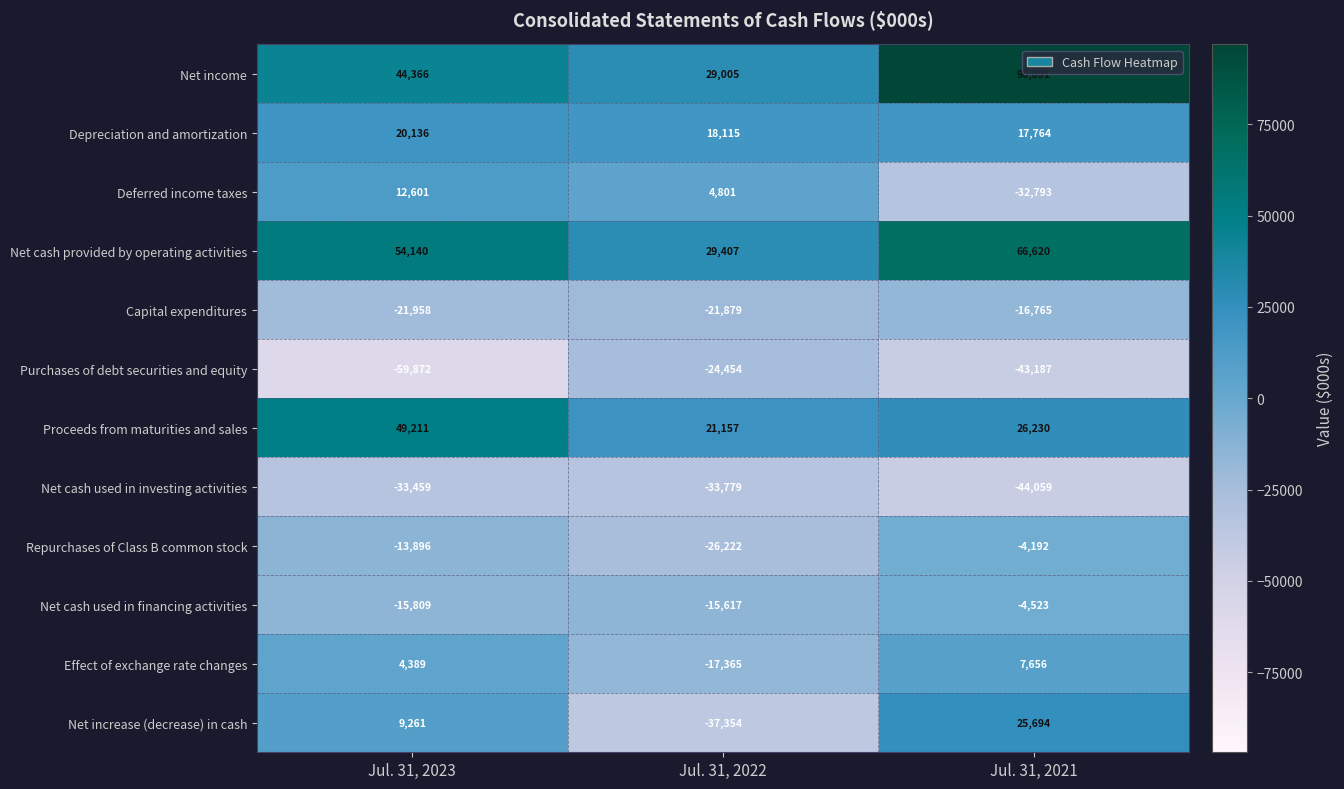

At which label does Capital expenditures reach its peak?

Jul. 31, 2021